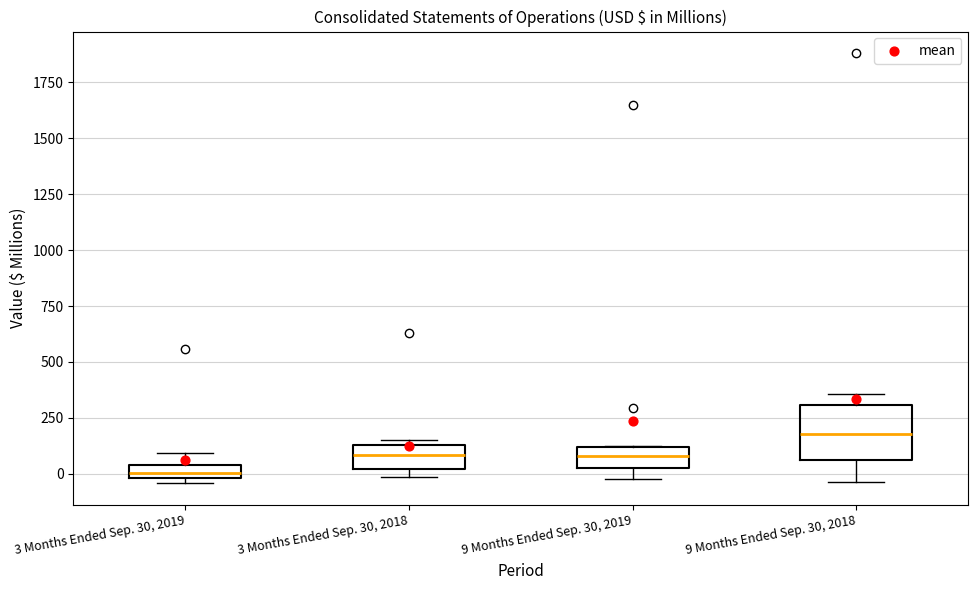

Comparing the boxes themselves (not the whiskers), which one is the tallest?

9 Months Ended Sep. 30, 2018